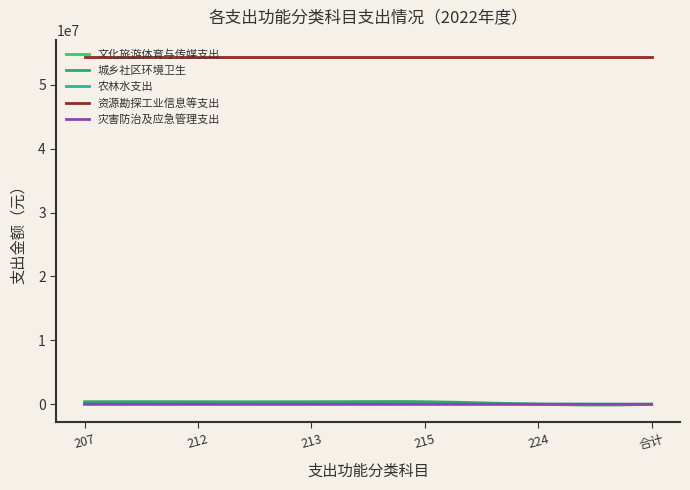

True or false: 城乡社区环境卫生 and 资源勘探工业信息等支出 intersect in this chart.

False